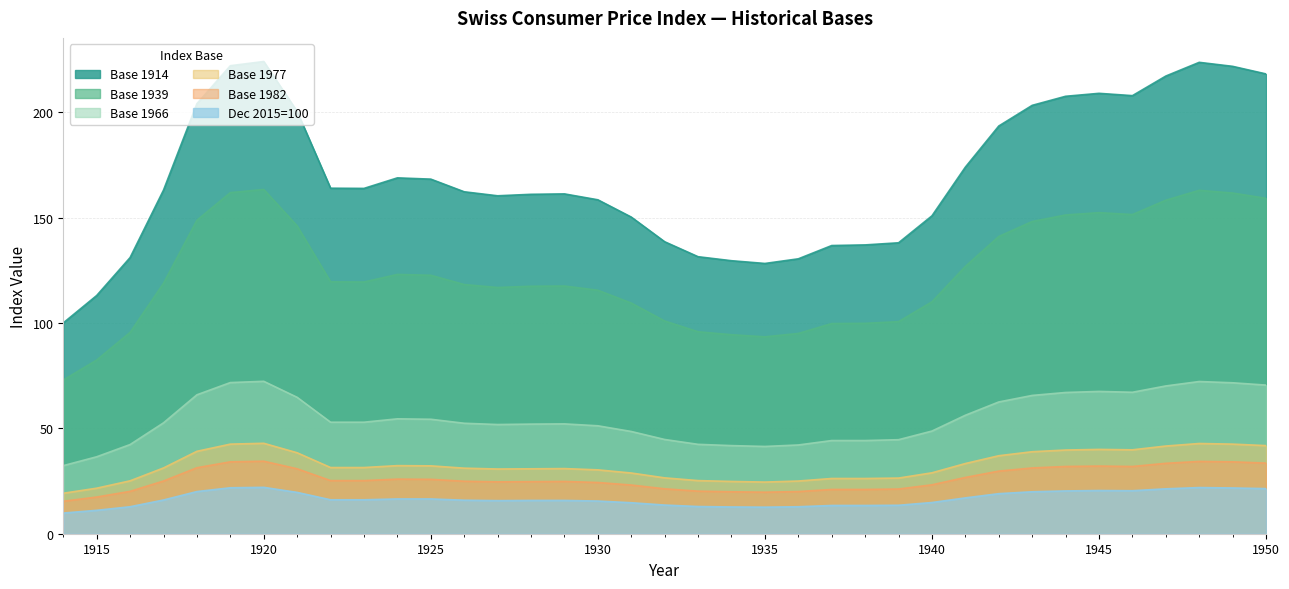

Which has a higher value, 1927 or 1926?

1926